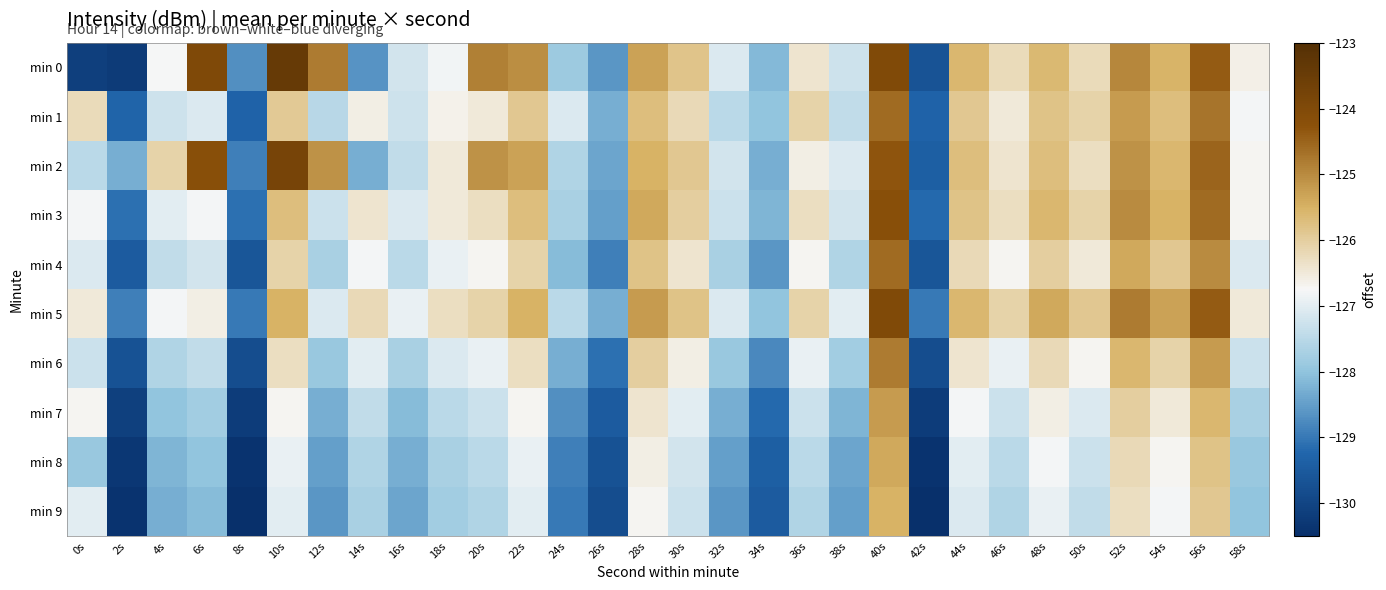

Reading right to left, list all the values displayed in this chart.

min 0: 58s=-126.6	56s=-124.4	54s=-125.5	52s=-124.9	50s=-126.2	48s=-125.6	46s=-126.3	44s=-125.6	42s=-129.7	40s=-124.0	38s=-127.3	36s=-126.4	34s=-128.1	32s=-127.1	30s=-125.8	28s=-125.3	26s=-128.6	24s=-127.9	22s=-125.0	20s=-124.8	18s=-126.8	16s=-127.2	14s=-128.6	12s=-124.8	10s=-123.4	8s=-128.7	6s=-124.0	4s=-126.8	2s=-130.2	0s=-130.1
min 1: 58s=-126.8	56s=-124.7	54s=-125.7	52s=-125.2	50s=-126.1	48s=-125.8	46s=-126.5	44s=-125.9	42s=-129.3	40s=-124.6	38s=-127.4	36s=-126.1	34s=-128.0	32s=-127.5	30s=-126.2	28s=-125.7	26s=-128.3	24s=-127.1	22s=-125.9	20s=-126.5	18s=-126.7	16s=-127.3	14s=-126.6	12s=-127.5	10s=-125.9	8s=-129.3	6s=-127.1	4s=-127.3	2s=-129.3	0s=-126.2
min 2: 58s=-126.7	56s=-124.5	54s=-125.6	52s=-125.1	50s=-126.3	48s=-125.7	46s=-126.4	44s=-125.7	42s=-129.4	40s=-124.3	38s=-127.1	36s=-126.6	34s=-128.3	32s=-127.2	30s=-125.9	28s=-125.5	26s=-128.4	24s=-127.6	22s=-125.3	20s=-125.1	18s=-126.5	16s=-127.4	14s=-128.3	12s=-125.1	10s=-123.8	8s=-128.9	6s=-124.2	4s=-126.1	2s=-128.3	0s=-127.5
min 3: 58s=-126.7	56s=-124.6	54s=-125.5	52s=-125.0	50s=-126.1	48s=-125.6	46s=-126.3	44s=-125.8	42s=-129.2	40s=-124.2	38s=-127.2	36s=-126.3	34s=-128.2	32s=-127.3	30s=-126.0	28s=-125.4	26s=-128.5	24s=-127.7	22s=-125.7	20s=-126.3	18s=-126.5	16s=-127.1	14s=-126.4	12s=-127.3	10s=-125.7	8s=-129.1	6s=-126.8	4s=-127.0	2s=-129.1	0s=-126.8
min 4: 58s=-127.1	56s=-125.0	54s=-125.9	52s=-125.4	50s=-126.5	48s=-126.0	46s=-126.7	44s=-126.2	42s=-129.6	40s=-124.6	38s=-127.6	36s=-126.7	34s=-128.6	32s=-127.7	30s=-126.4	28s=-125.8	26s=-128.9	24s=-128.1	22s=-126.1	20s=-126.7	18s=-126.9	16s=-127.5	14s=-126.8	12s=-127.7	10s=-126.1	8s=-129.6	6s=-127.2	4s=-127.4	2s=-129.5	0s=-127.1
min 5: 58s=-126.5	56s=-124.4	54s=-125.3	52s=-124.8	50s=-125.9	48s=-125.4	46s=-126.1	44s=-125.6	42s=-129.0	40s=-124.0	38s=-127.0	36s=-126.1	34s=-128.0	32s=-127.1	30s=-125.8	28s=-125.2	26s=-128.3	24s=-127.5	22s=-125.5	20s=-126.1	18s=-126.3	16s=-126.9	14s=-126.2	12s=-127.1	10s=-125.5	8s=-129.0	6s=-126.6	4s=-126.8	2s=-128.9	0s=-126.5
min 6: 58s=-127.3	56s=-125.2	54s=-126.1	52s=-125.6	50s=-126.7	48s=-126.2	46s=-126.9	44s=-126.4	42s=-129.8	40s=-124.8	38s=-127.8	36s=-126.9	34s=-128.8	32s=-127.9	30s=-126.6	28s=-126.0	26s=-129.1	24s=-128.3	22s=-126.3	20s=-126.9	18s=-127.1	16s=-127.7	14s=-127.0	12s=-127.9	10s=-126.3	8s=-129.8	6s=-127.4	4s=-127.6	2s=-129.7	0s=-127.3
min 7: 58s=-127.7	56s=-125.6	54s=-126.5	52s=-126.0	50s=-127.1	48s=-126.6	46s=-127.3	44s=-126.8	42s=-130.2	40s=-125.2	38s=-128.2	36s=-127.3	34s=-129.2	32s=-128.3	30s=-127.0	28s=-126.4	26s=-129.5	24s=-128.7	22s=-126.7	20s=-127.3	18s=-127.5	16s=-128.1	14s=-127.4	12s=-128.3	10s=-126.7	8s=-130.2	6s=-127.8	4s=-128.0	2s=-130.1	0s=-126.7
min 8: 58s=-127.9	56s=-125.8	54s=-126.7	52s=-126.2	50s=-127.3	48s=-126.8	46s=-127.5	44s=-127.0	42s=-130.4	40s=-125.4	38s=-128.4	36s=-127.5	34s=-129.4	32s=-128.5	30s=-127.2	28s=-126.6	26s=-129.7	24s=-128.9	22s=-126.9	20s=-127.5	18s=-127.7	16s=-128.3	14s=-127.6	12s=-128.5	10s=-126.9	8s=-130.4	6s=-128.0	4s=-128.2	2s=-130.3	0s=-127.9
min 9: 58s=-128.0	56s=-125.9	54s=-126.8	52s=-126.3	50s=-127.4	48s=-126.9	46s=-127.6	44s=-127.1	42s=-130.5	40s=-125.5	38s=-128.5	36s=-127.6	34s=-129.5	32s=-128.6	30s=-127.3	28s=-126.7	26s=-129.8	24s=-129.0	22s=-127.0	20s=-127.6	18s=-127.8	16s=-128.4	14s=-127.7	12s=-128.6	10s=-127.0	8s=-130.5	6s=-128.1	4s=-128.3	2s=-130.4	0s=-127.0